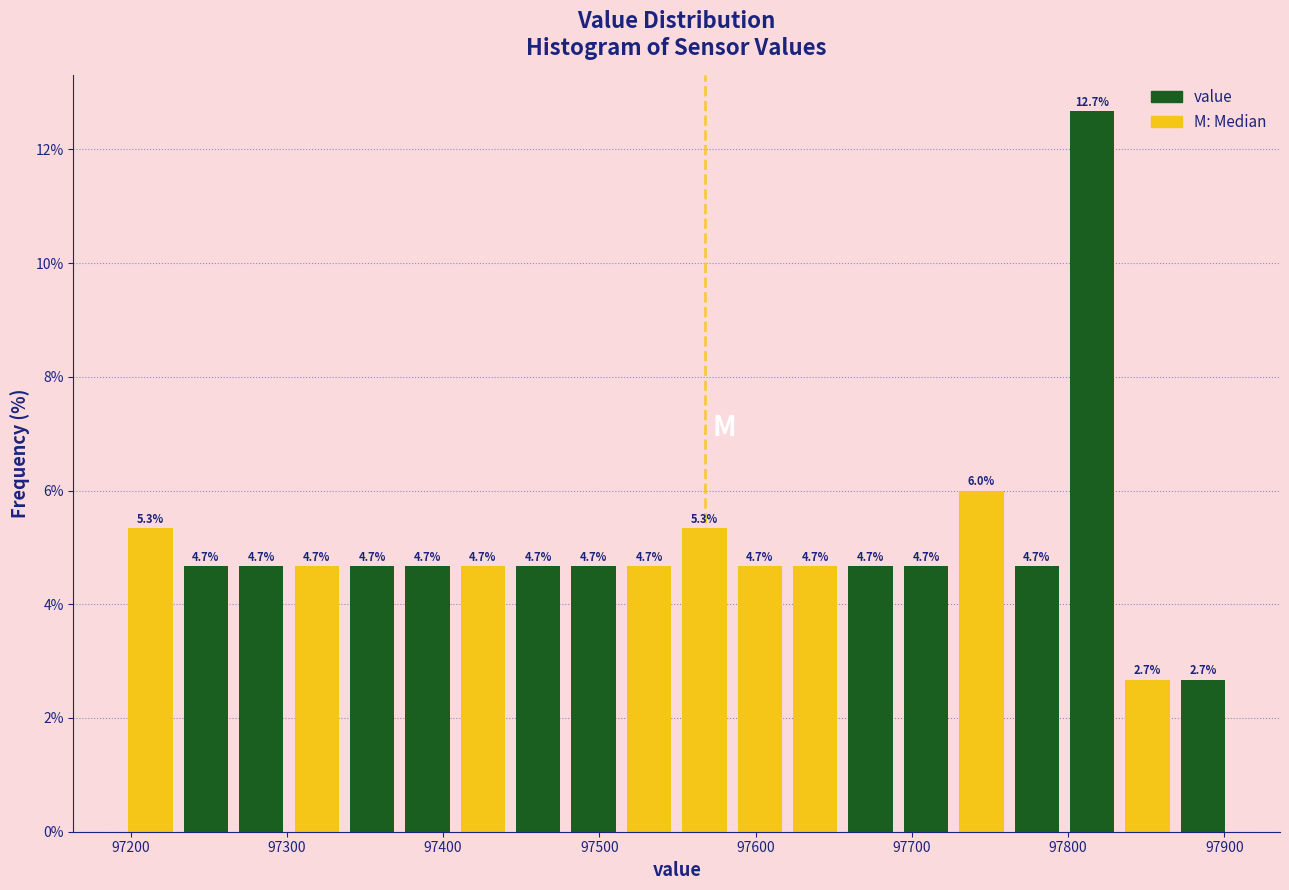

Around what value on the x-axis is the tallest bar? Give the approximate position of its centre, as read against the axis.

97820